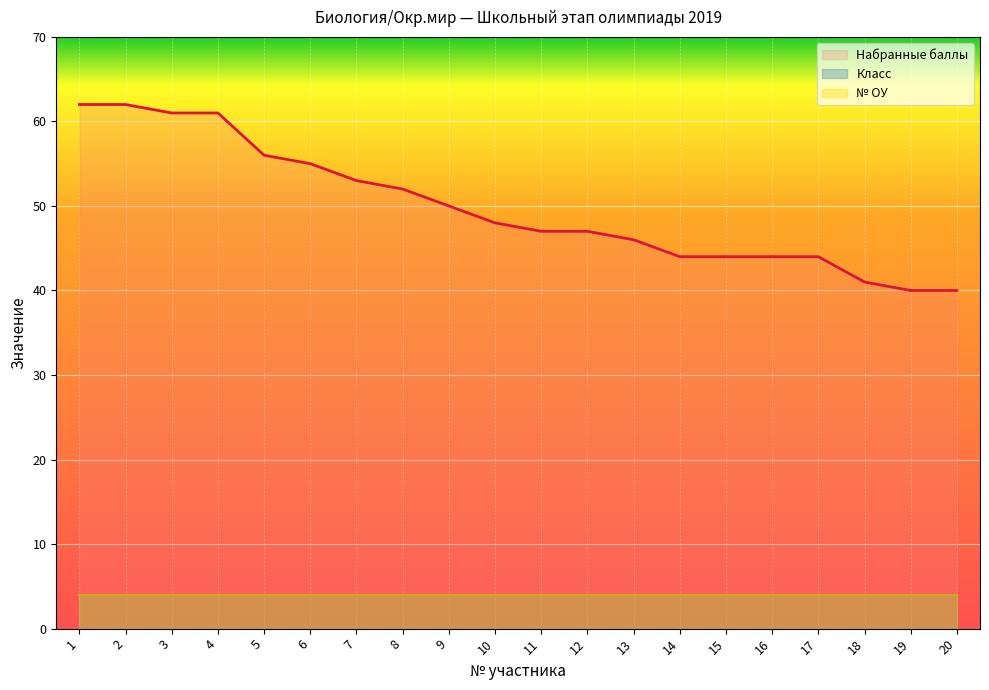

What is the sum of the № ОУ values at 13 and 12?

8